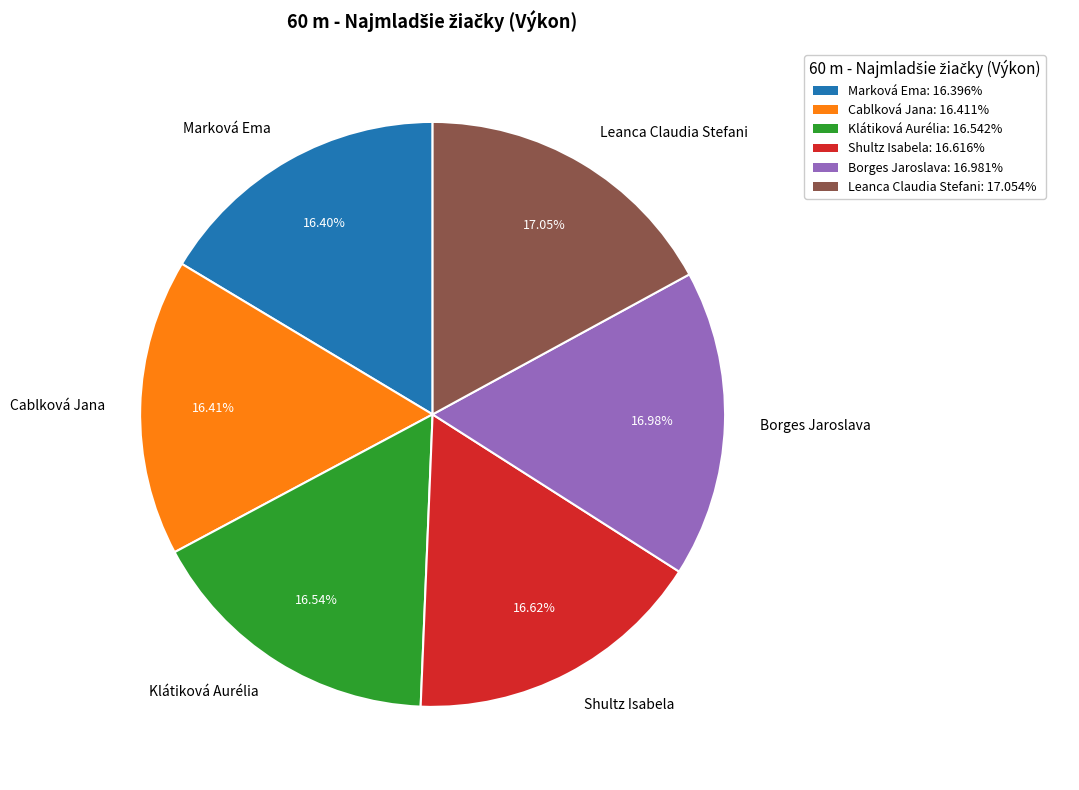

What is the ratio of the value at Shultz Isabela to the value at Leanca Claudia Stefani?

1.0